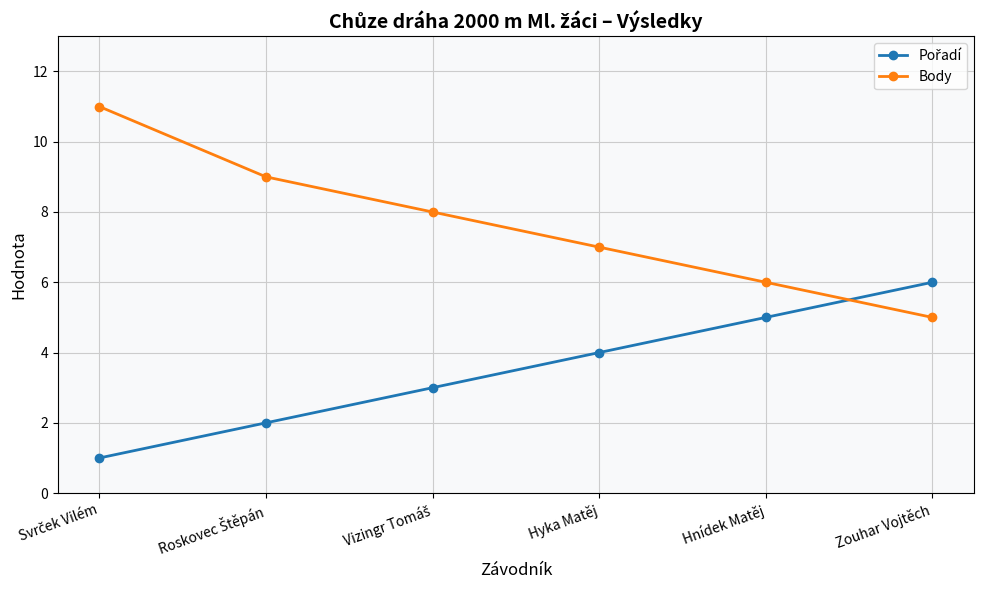

What is the label of the 3rd point from the right?

Hyka Matěj